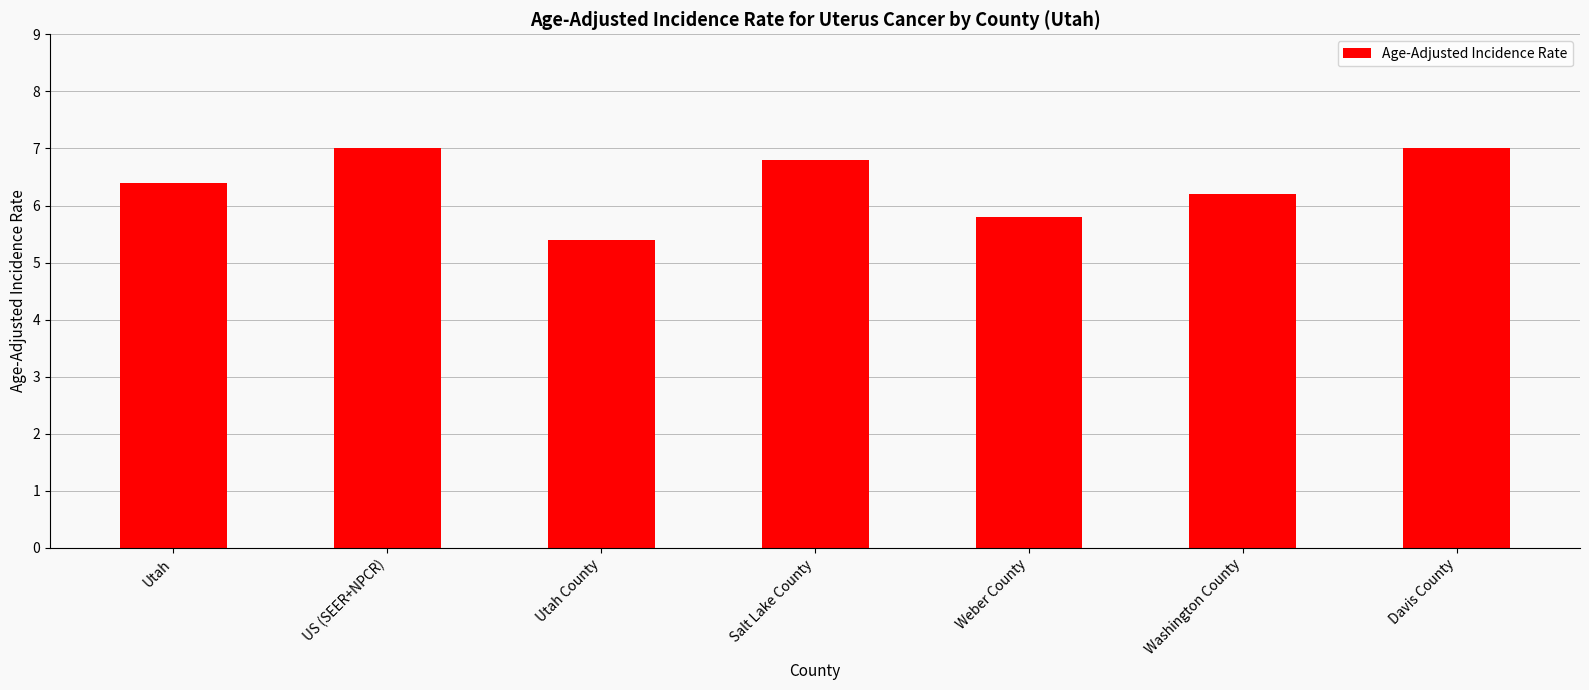

What position from the left is Utah?

1